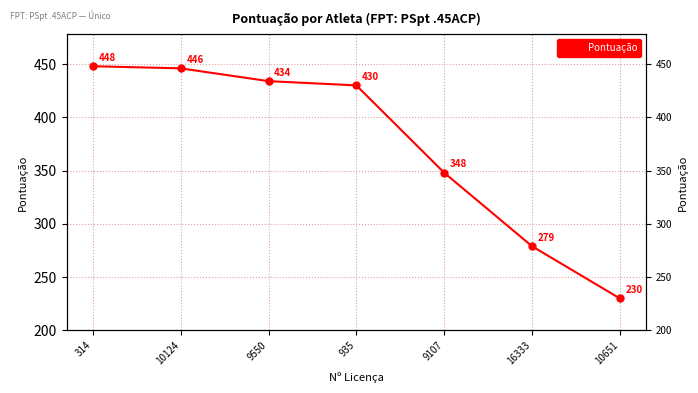

List the labels in order of value, smallest first.

10651, 16333, 9107, 935, 9550, 10124, 314